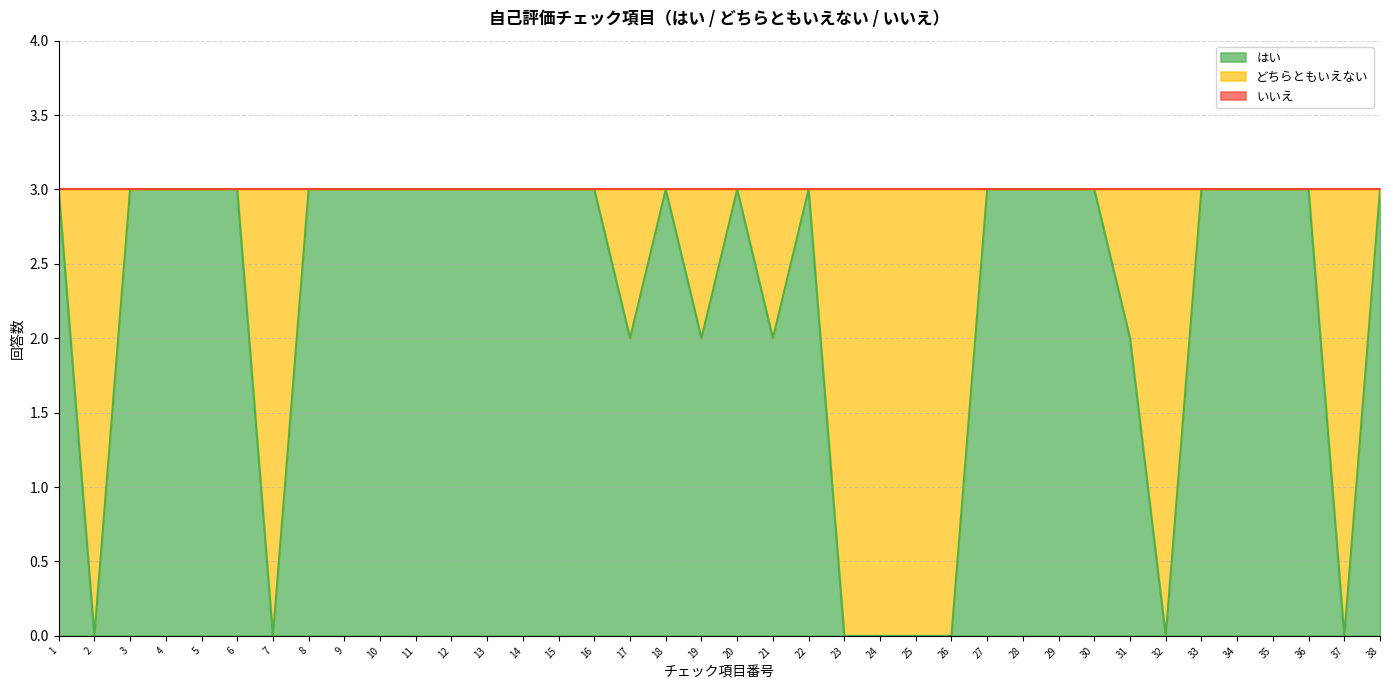

Count the number of categories in the chart.

38